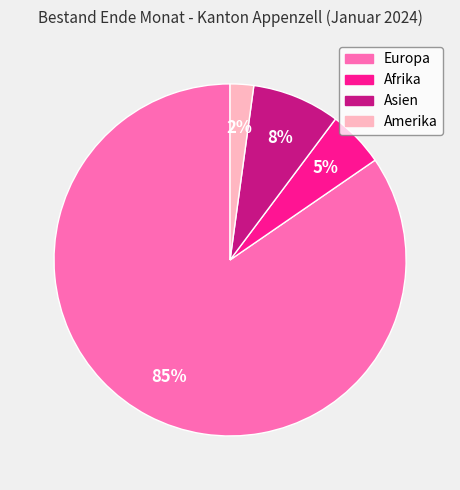

To the nearest percent, what portion does Afrika represent?

5%